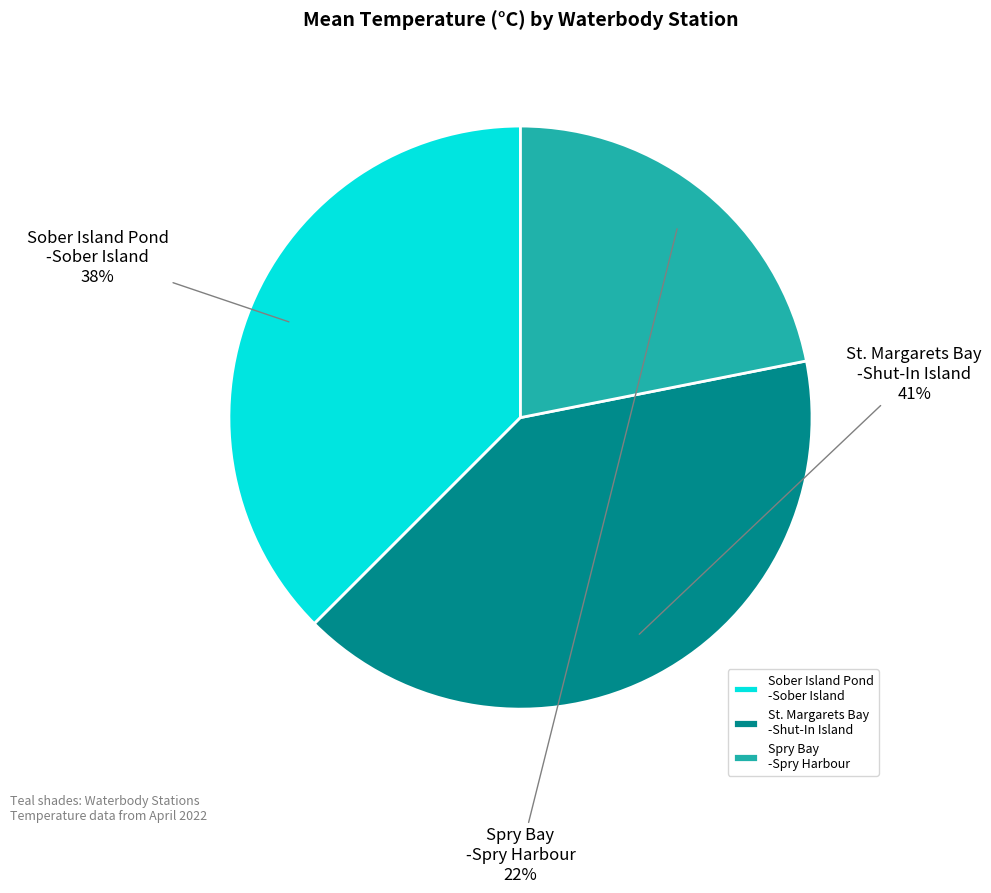

What is the largest slice in the pie chart?

St. Margarets Bay -Shut-In Island